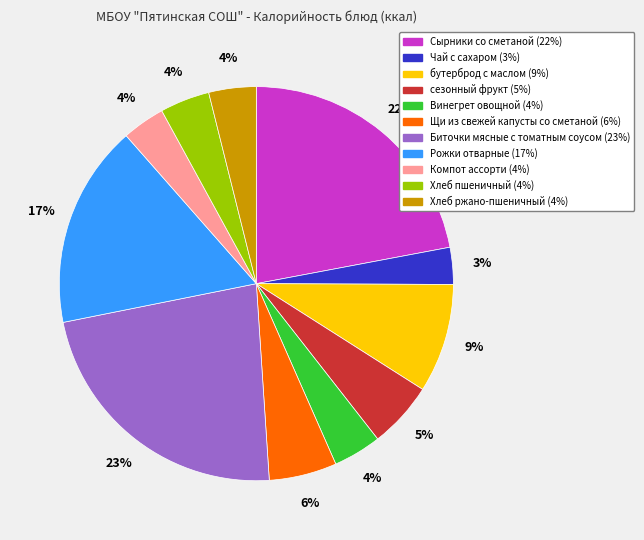

Is it true that бутерброд с маслом is 9% of the pie?

True